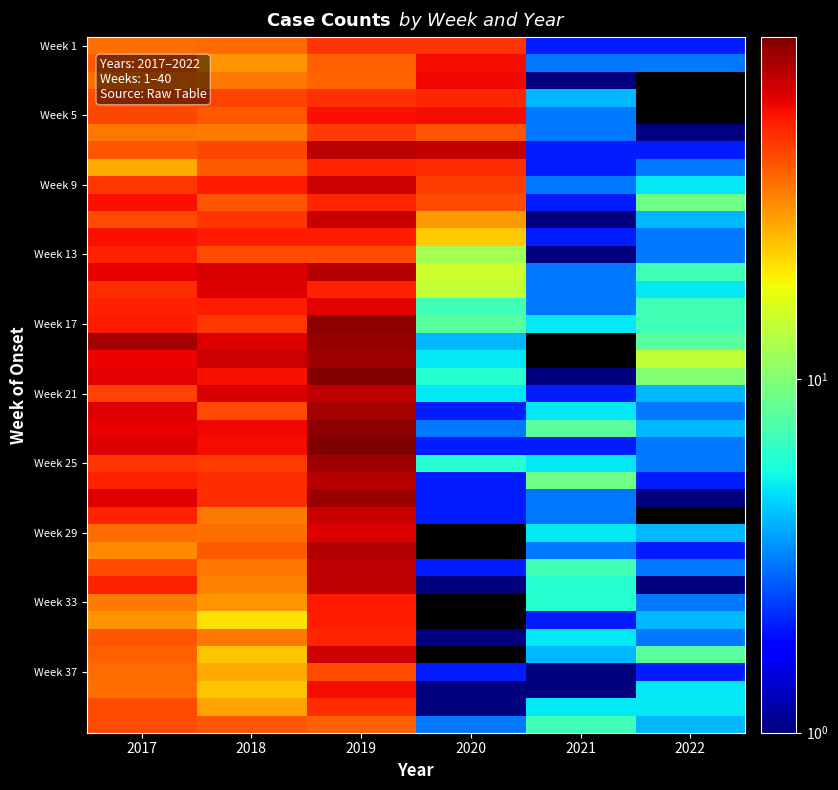

List the labels in order of Week 9 value, smallest first.

2021, 2022, 2020, 2017, 2018, 2019